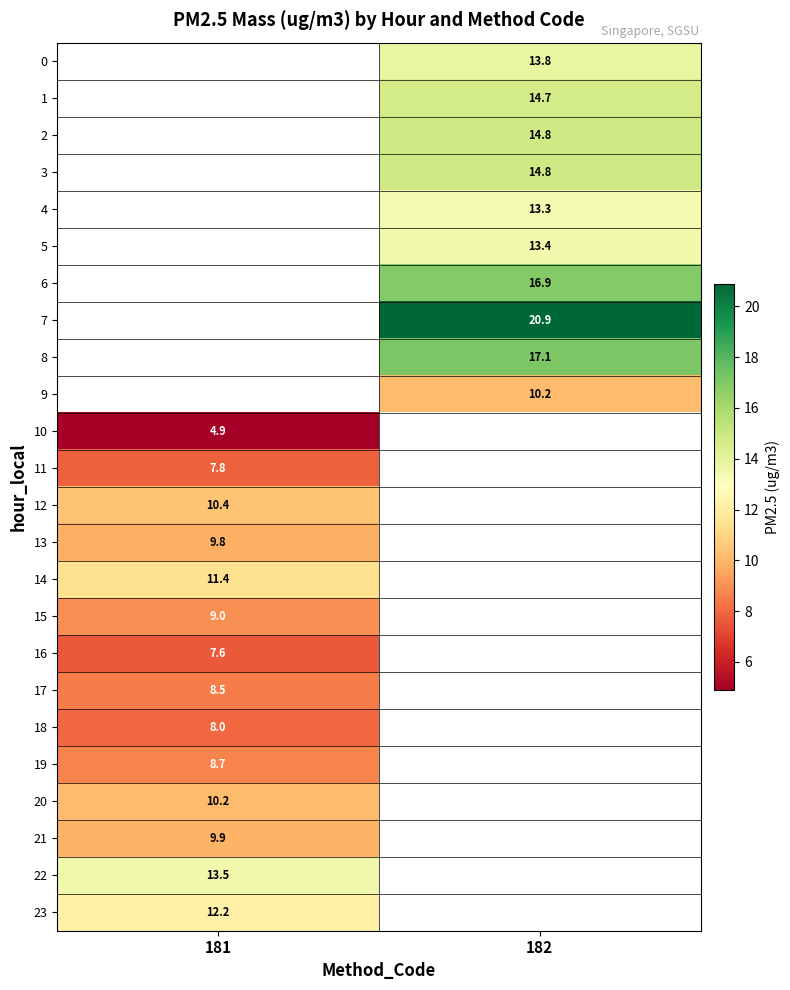

The 19 series shows 8.7 at 181. True or false?

True